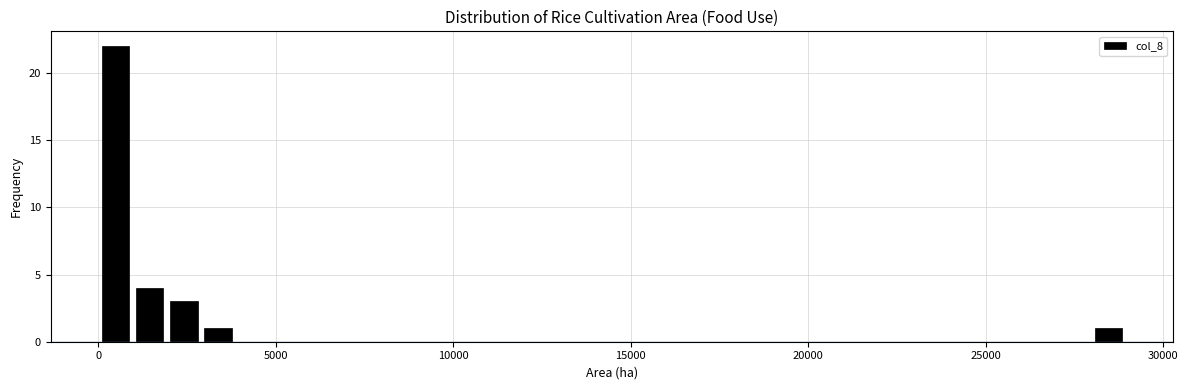

Read against the x-axis, roughly where is the centre of the tallest bar?

500